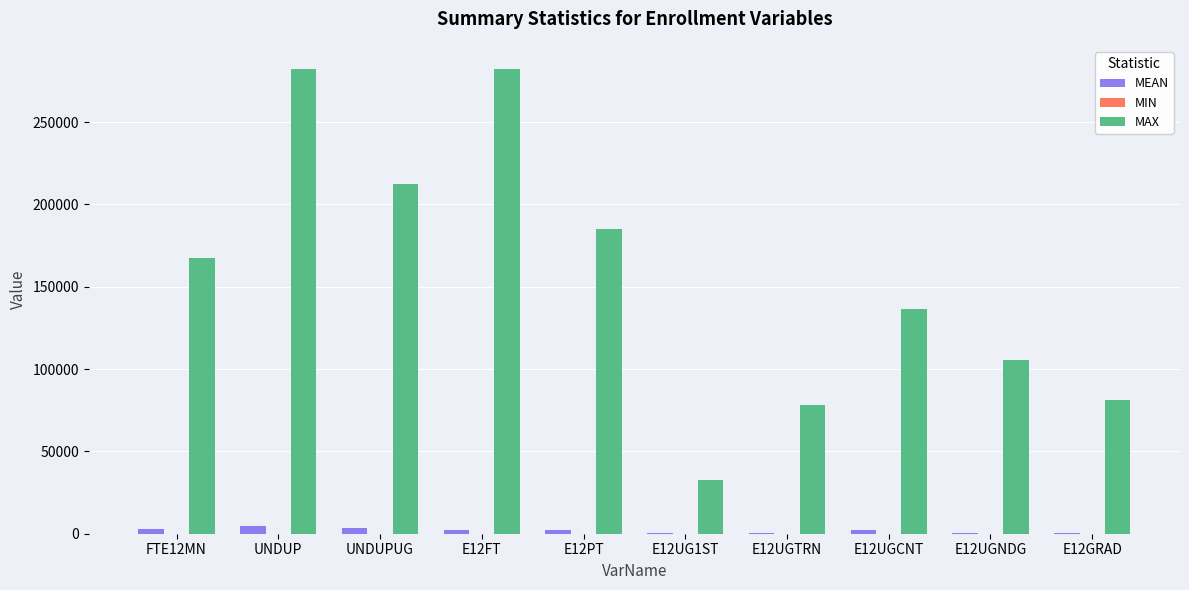

Which series has the largest total across all categories?

MAX